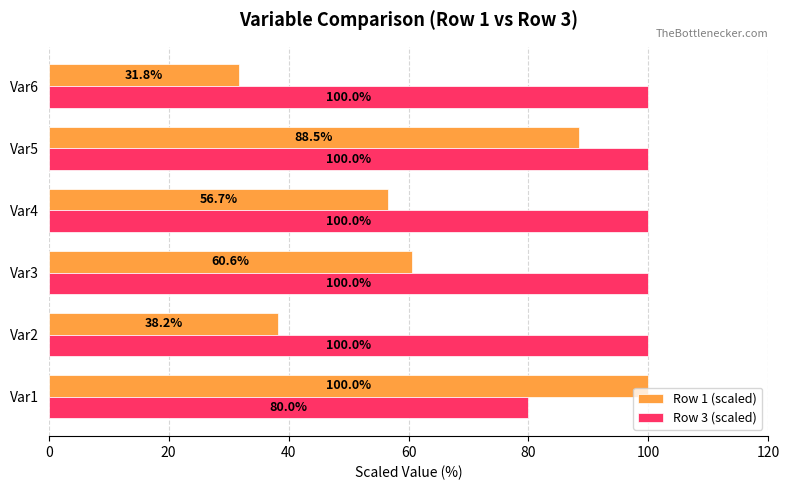

The Row 1 (scaled) series shows 102.2 at Var3. True or false?

False